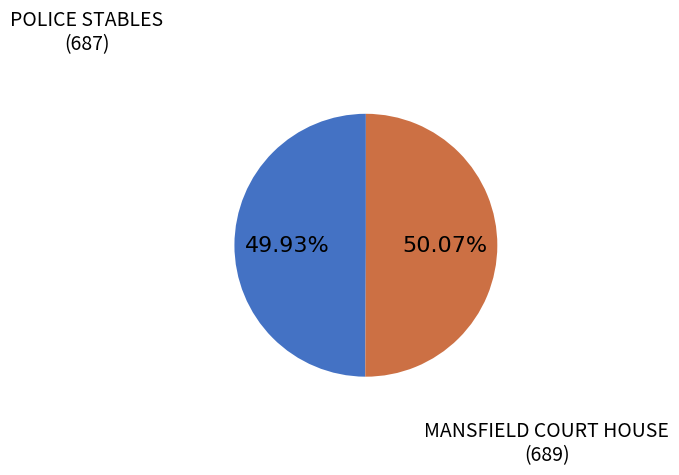

Does any single category account for the majority?

Yes